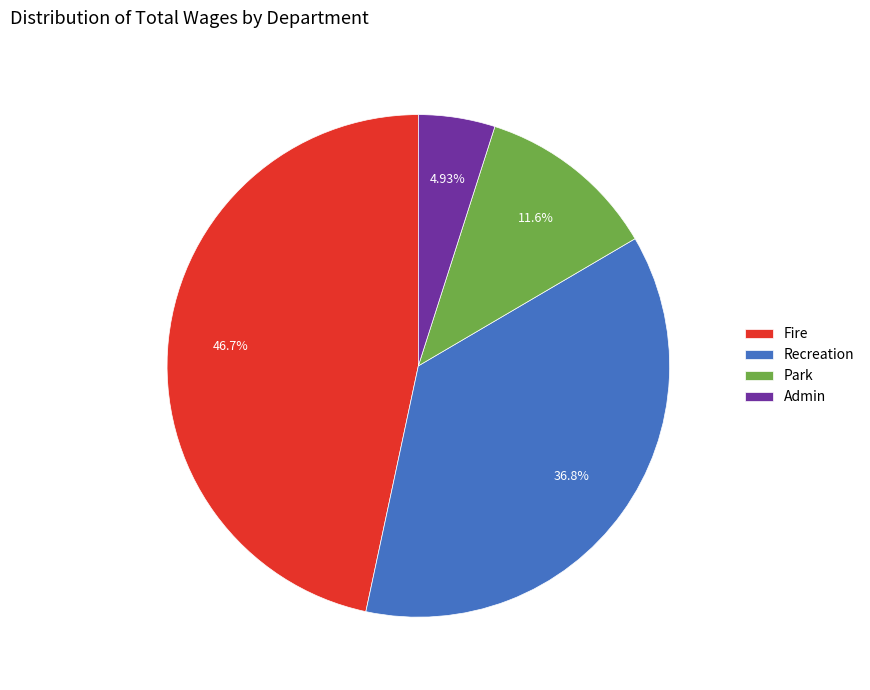

To the nearest percent, what is the average slice percentage?

25%